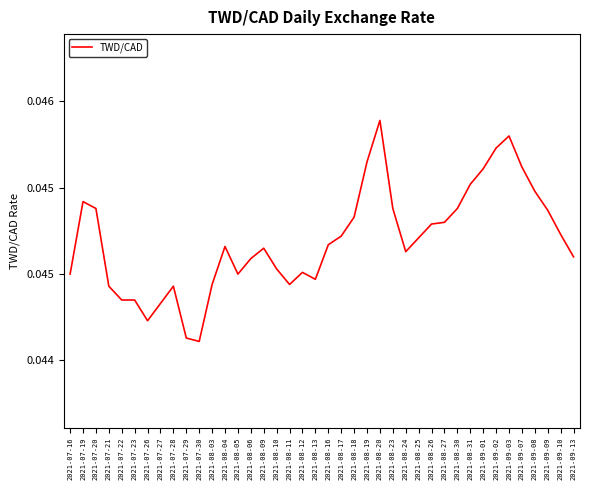

Does the chart display data point markers on the line(s)?

No